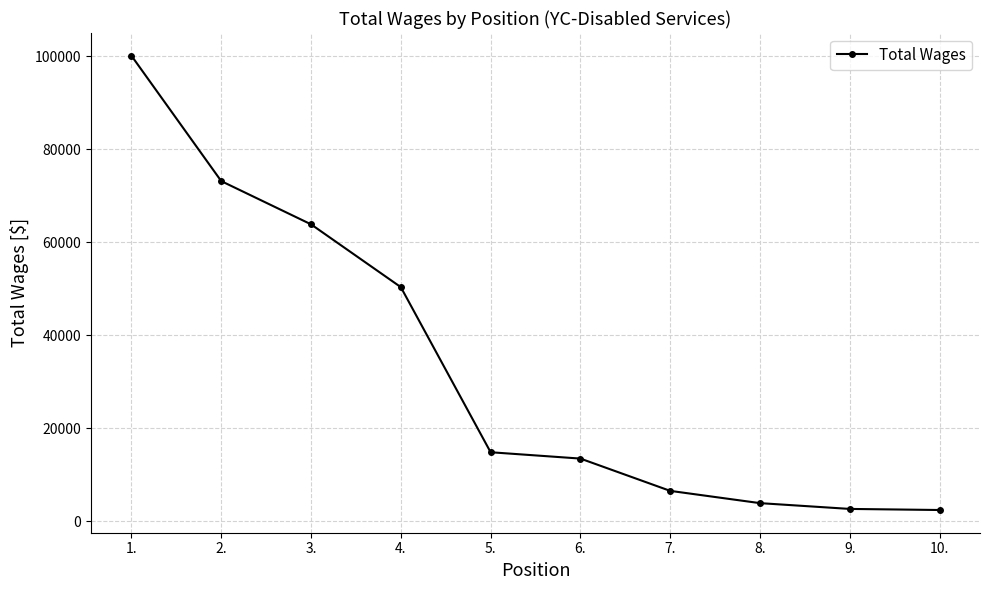

What is the sum of the values at 5. and 9.?

17407